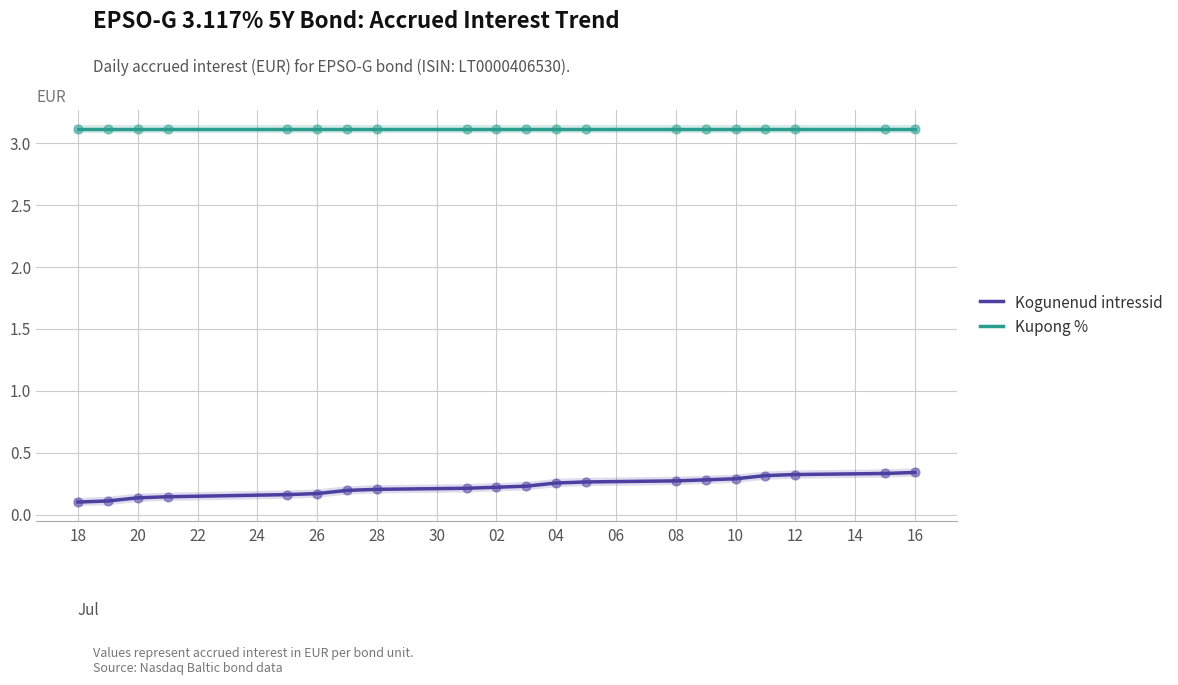

What is the total value across all series at 28?

3.3